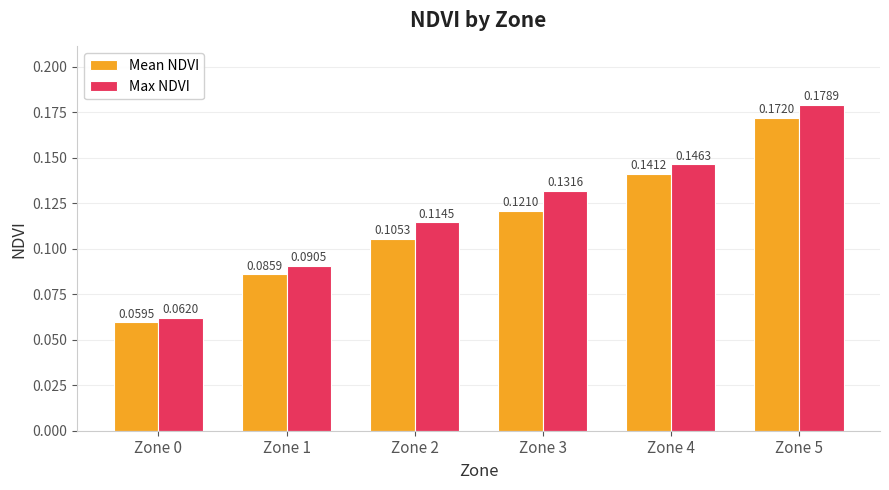

List the series in order of their peak value, highest first.

Max NDVI, Mean NDVI